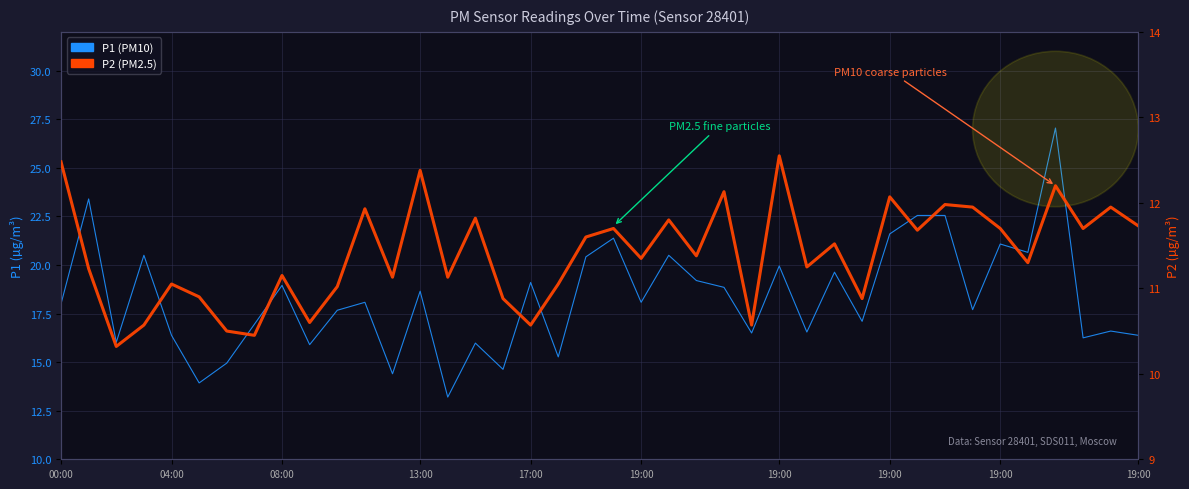

True or false: P1 and P2 intersect in this chart.

False